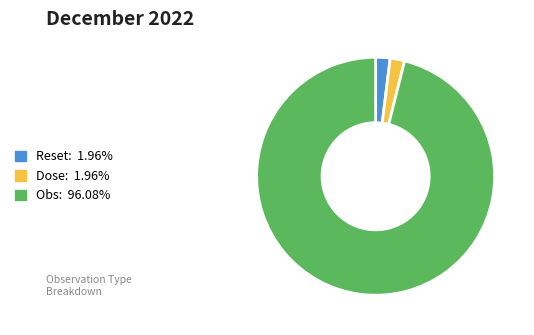

Is there a majority slice in this chart?

Yes